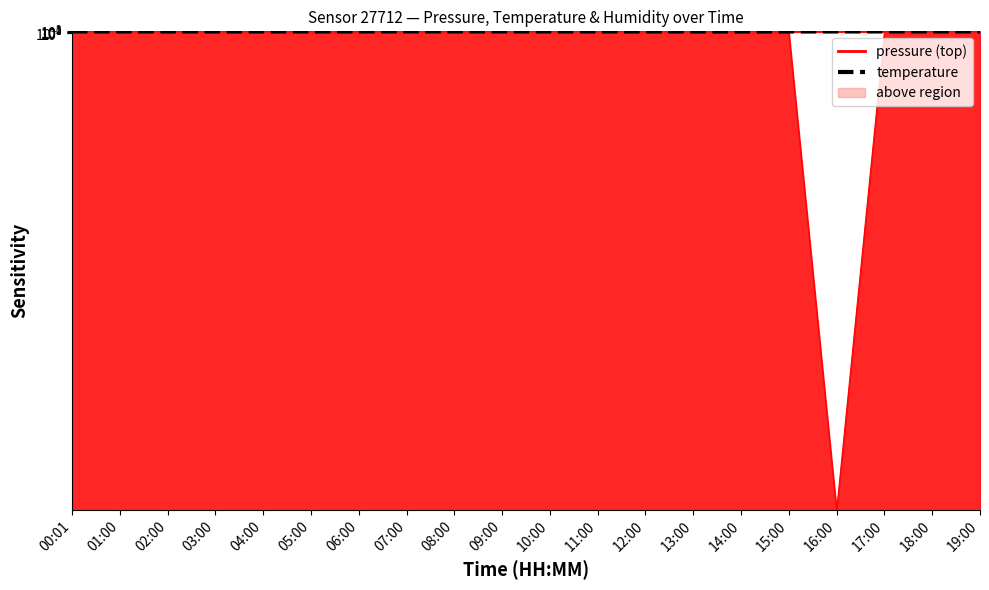

How many data points in temperature (scaled) are less than 711?

10